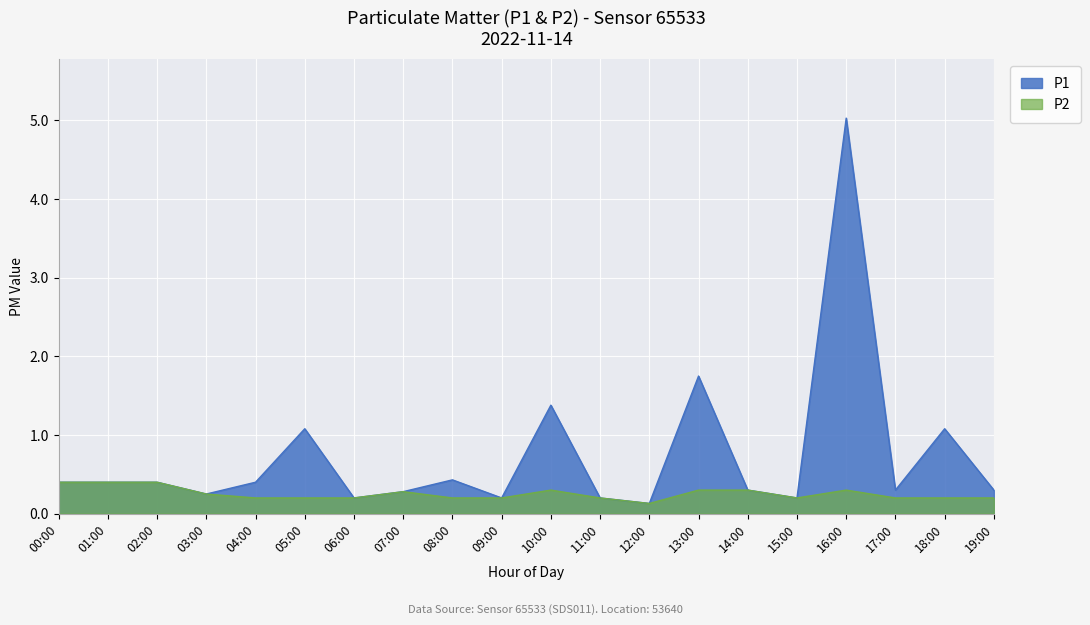

List the series in order of their peak value, highest first.

P1, P2